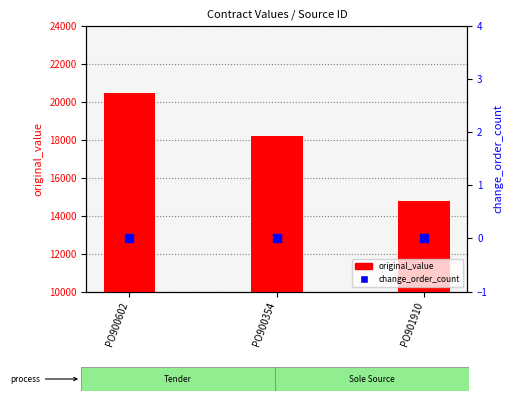

Which series contains the lowest Y value?

change_order_count